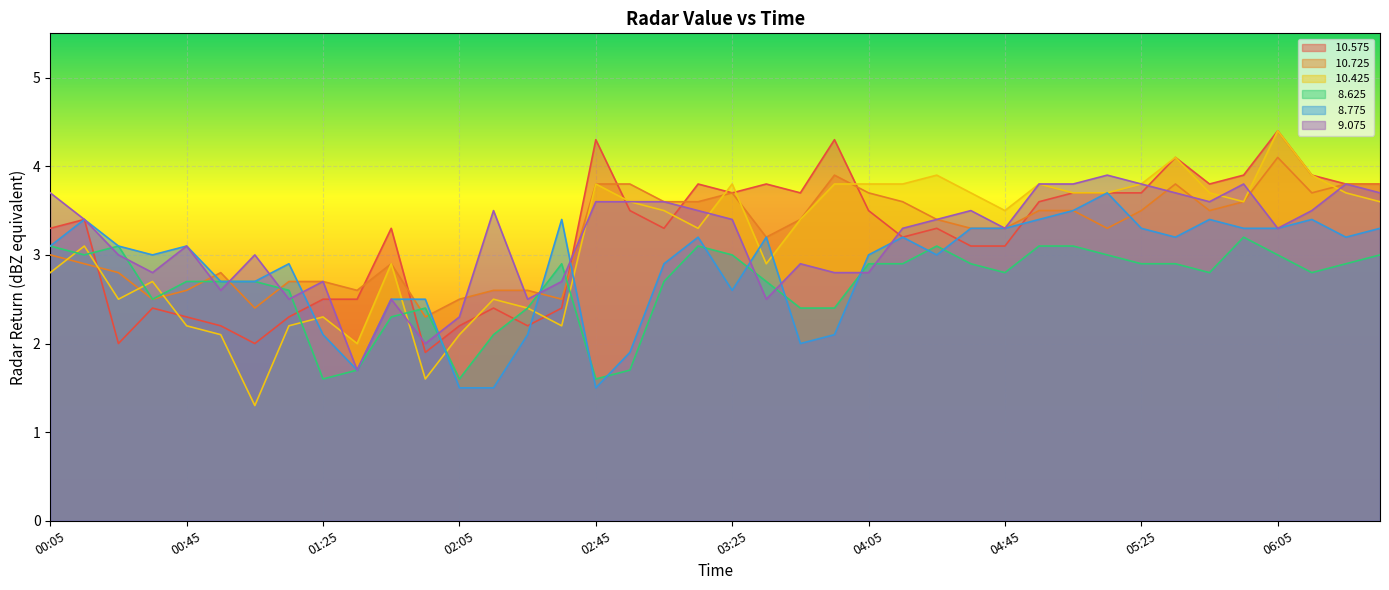

Rank the series at 04:55 from lowest to highest value.

  8.625,   8.775,  10.725,  10.575,  10.425,   9.075